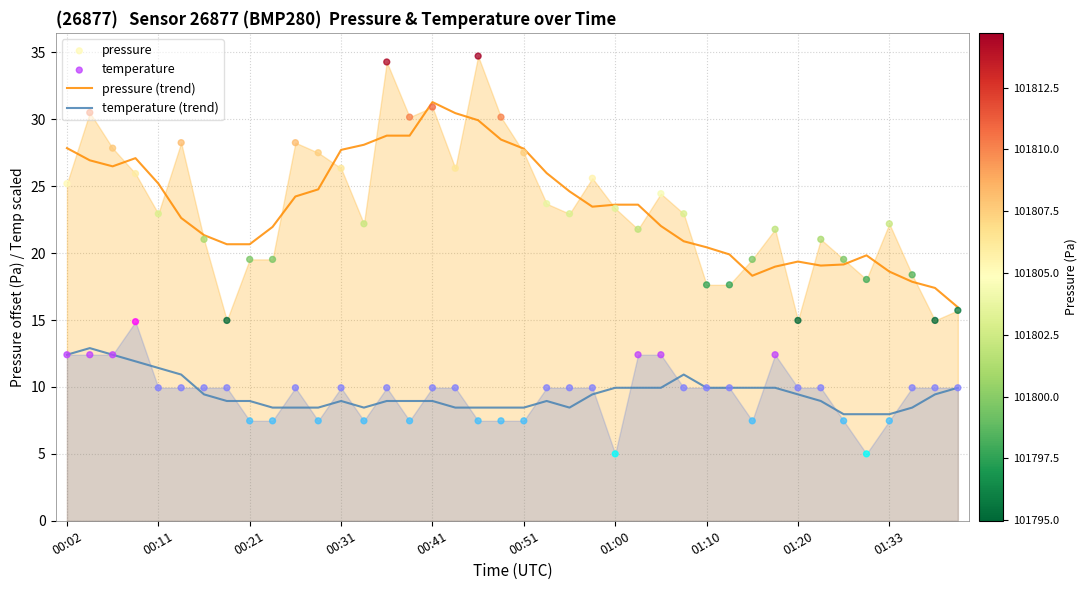

Which series has the largest total across all categories?

pressure (trend)